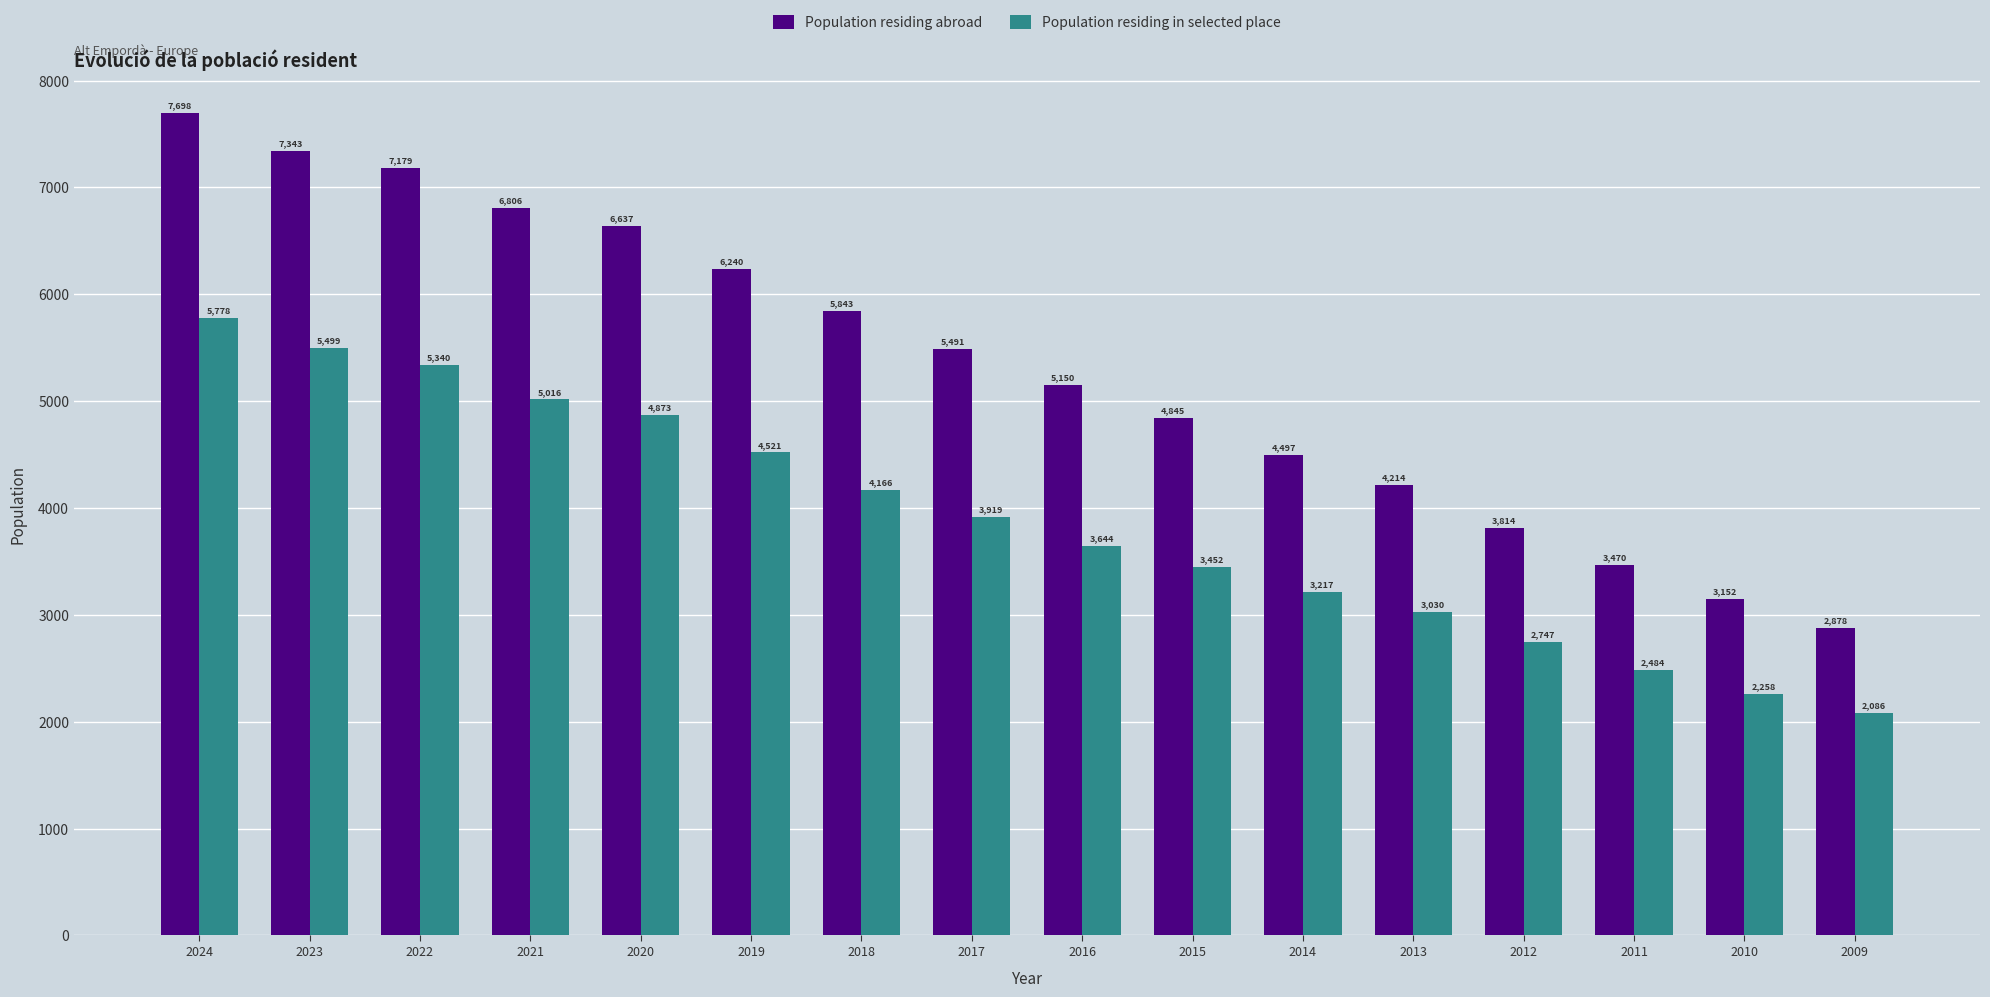

How many series are shown in this chart?

2